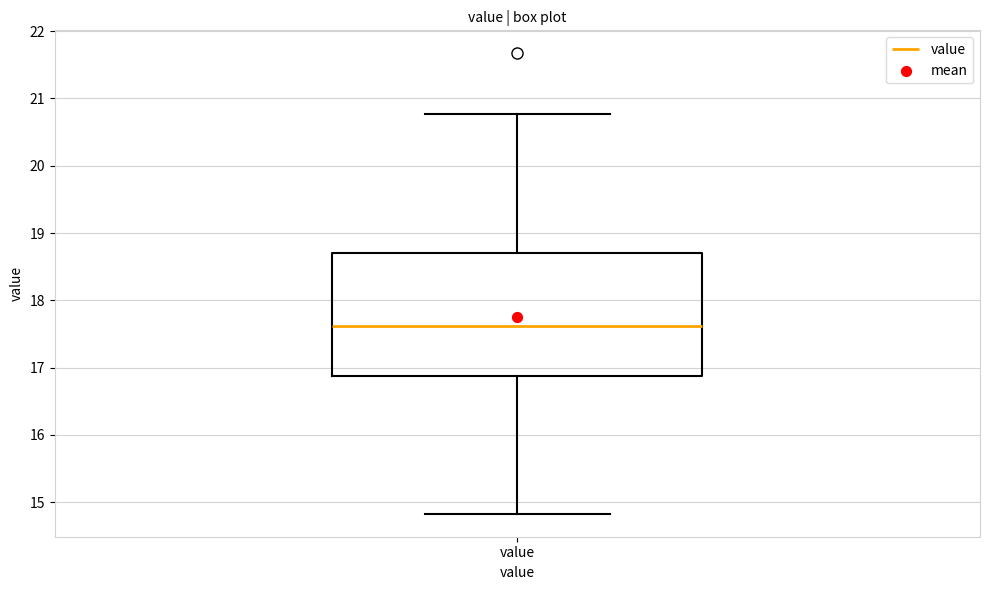

Read this box plot against the y-axis: the position of the median line, the range covered by the box, and the ends of both whiskers. The values are not printed on the chart, so give them approximately, as read against the axis.

median 17.6, box 16.9 to 18.7, whiskers 14.8 to 20.8